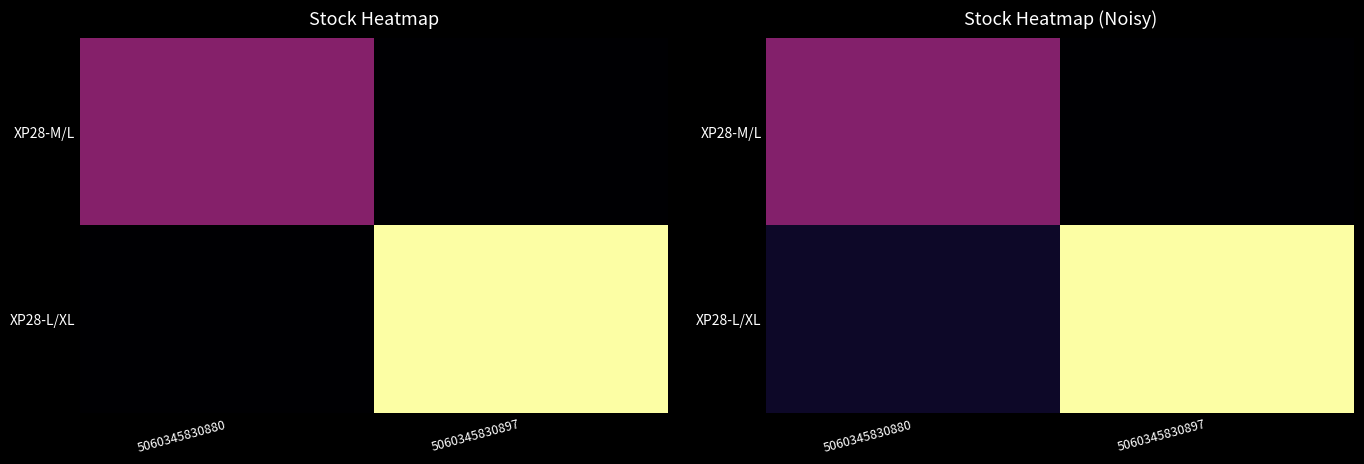

Is the value of XP28-L/XL at 5060345830897 greater than the value of XP28-M/L at 5060345830897?

Yes